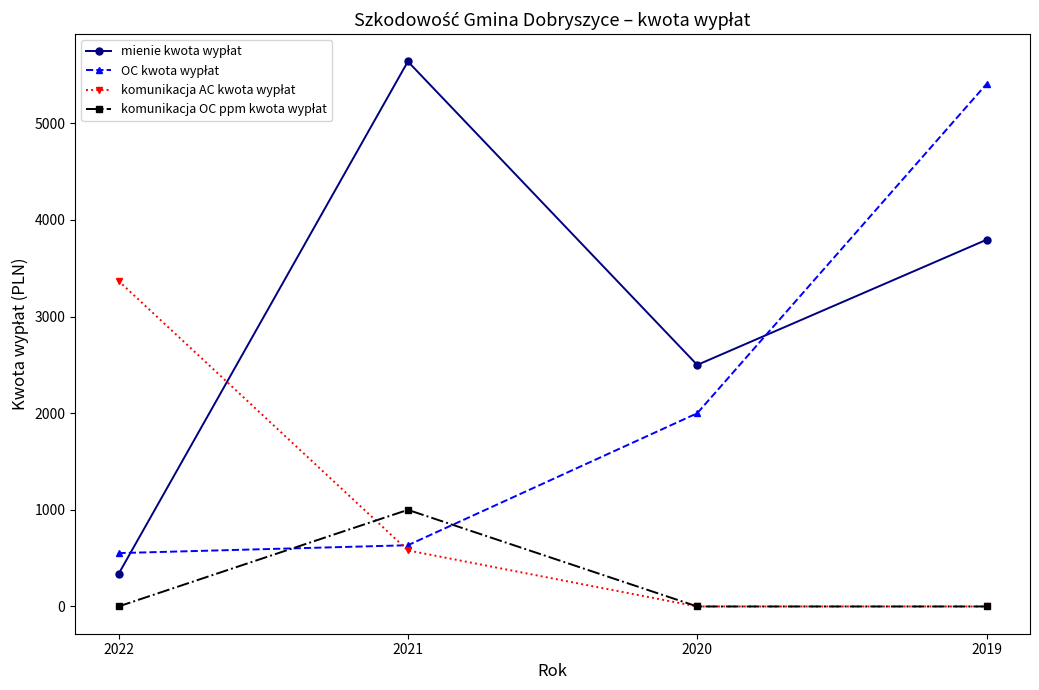

What is the total value across all series at 2019?

9203.7